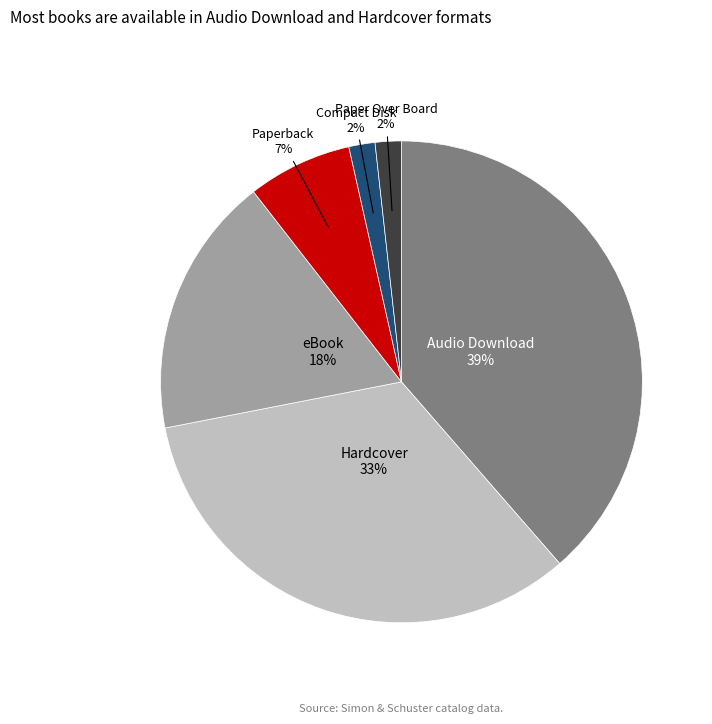

Count the number of slices in the pie.

6